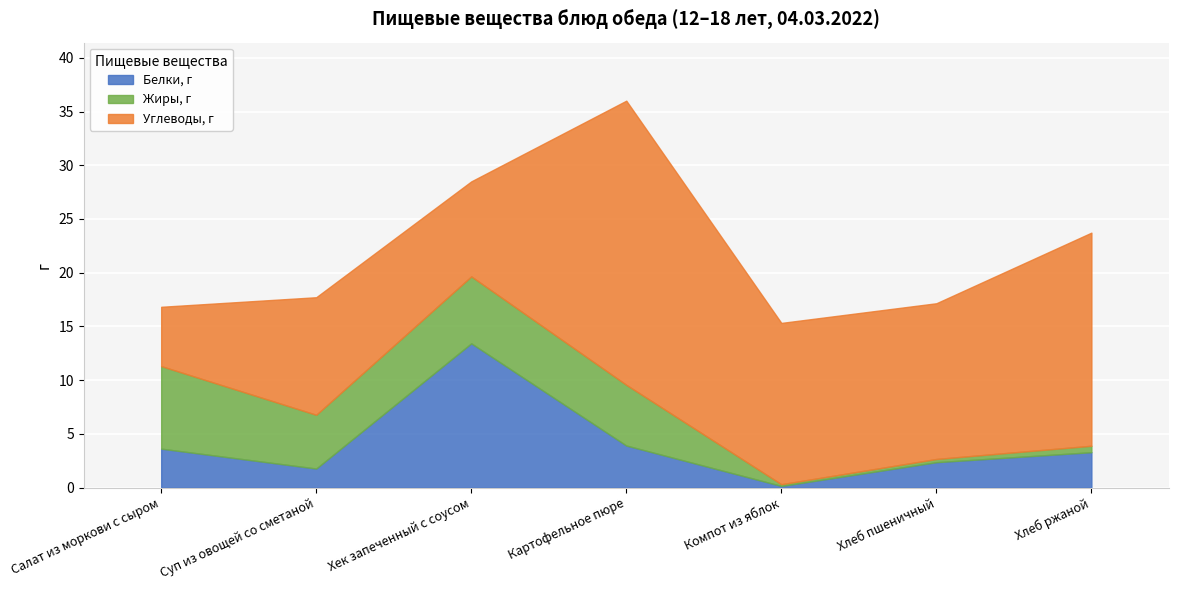

How many data points in Углеводы, г are less than 14?

3